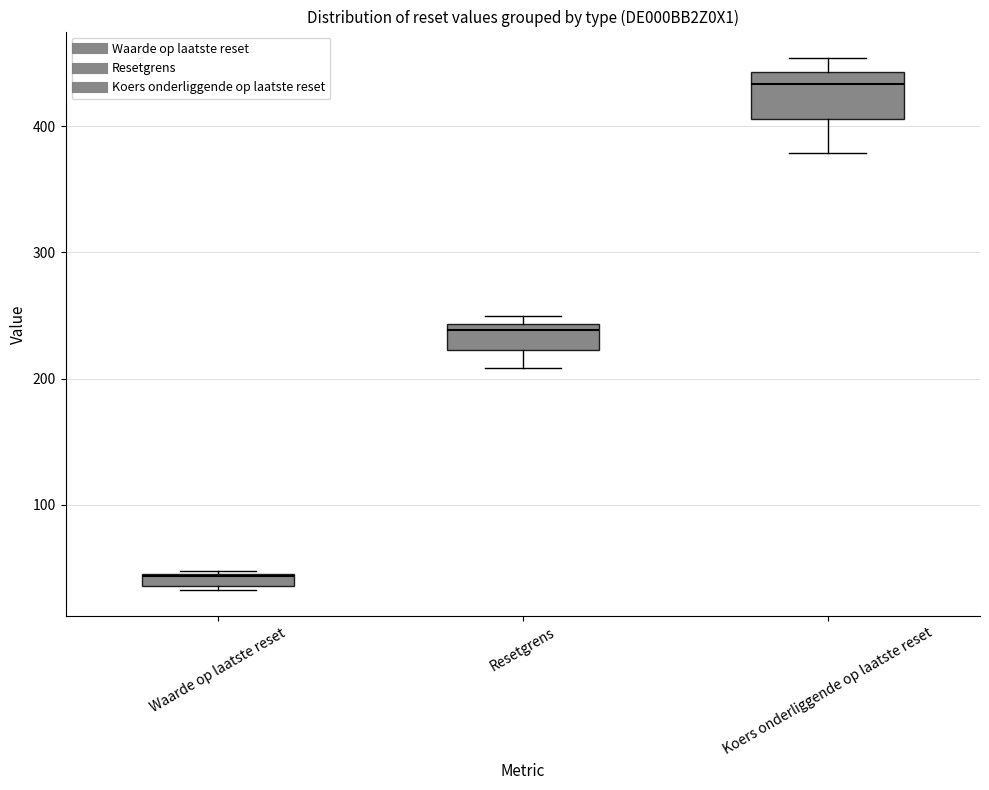

Which box is the tallest, from its lower edge to its upper edge?

Koers onderliggende op laatste reset